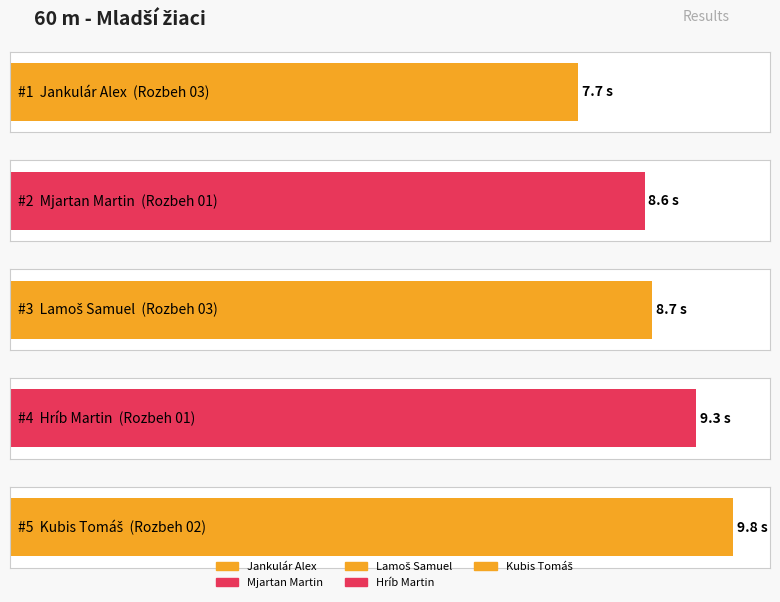

What is the ratio of the value at Jankulár Alex to the value at Hríb Martin?

0.8